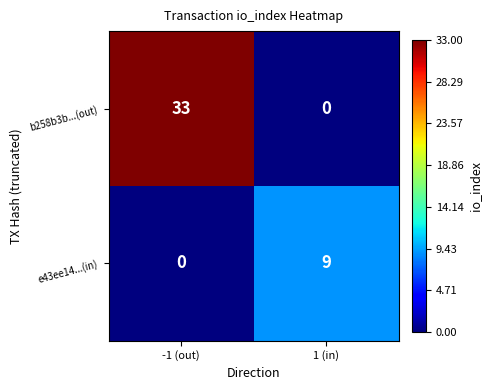

Which series changed the most between -1 (out) and 1 (in)?

b258b3b...(out)